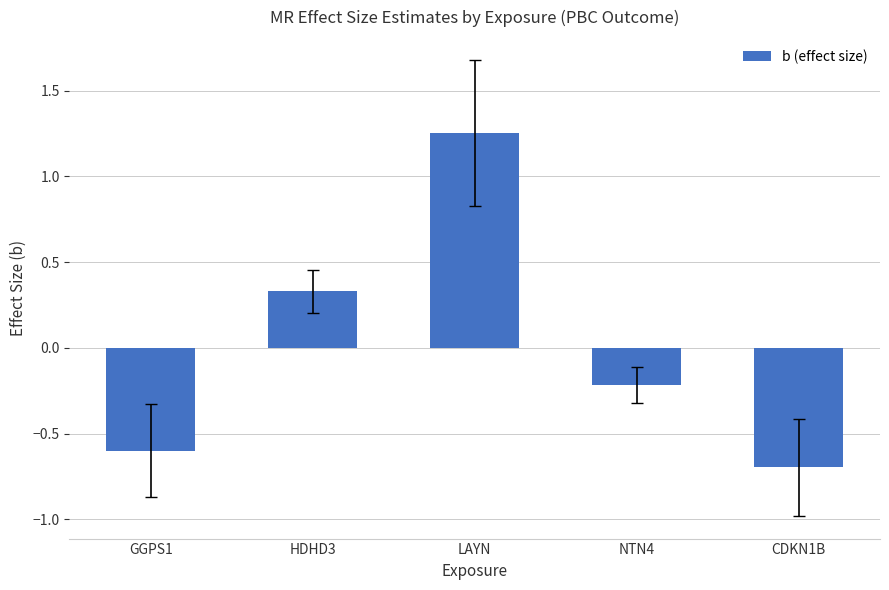

What is the smallest value displayed?

-0.7